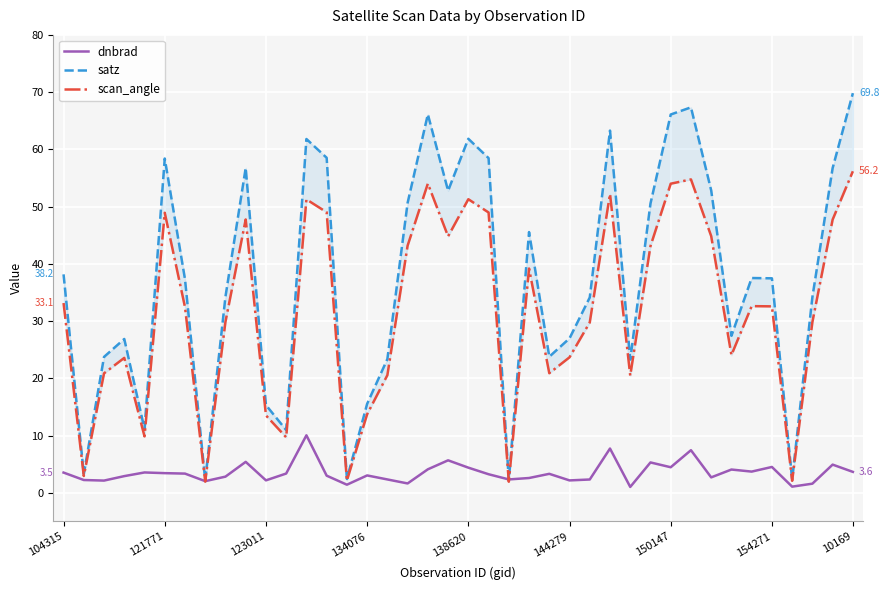

Rank the series by their average value, from lowest to highest.

dnbrad, scan_angle, satz